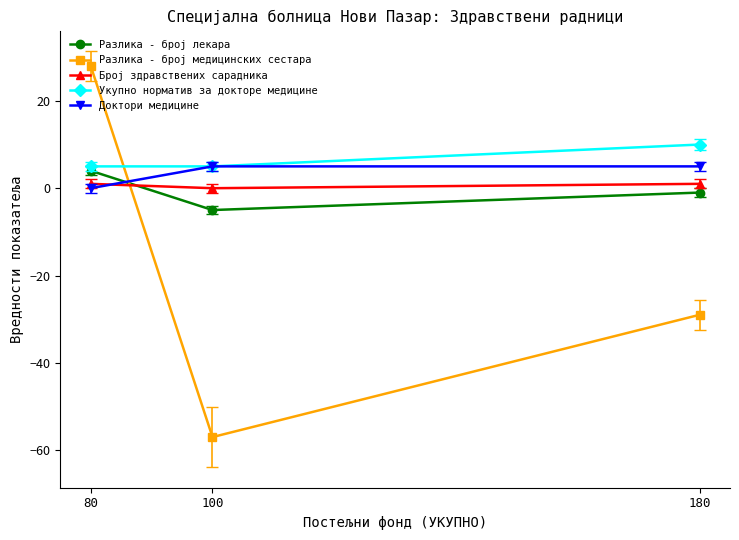

Count the Доктори медицине values in the range 0 to 5.

3